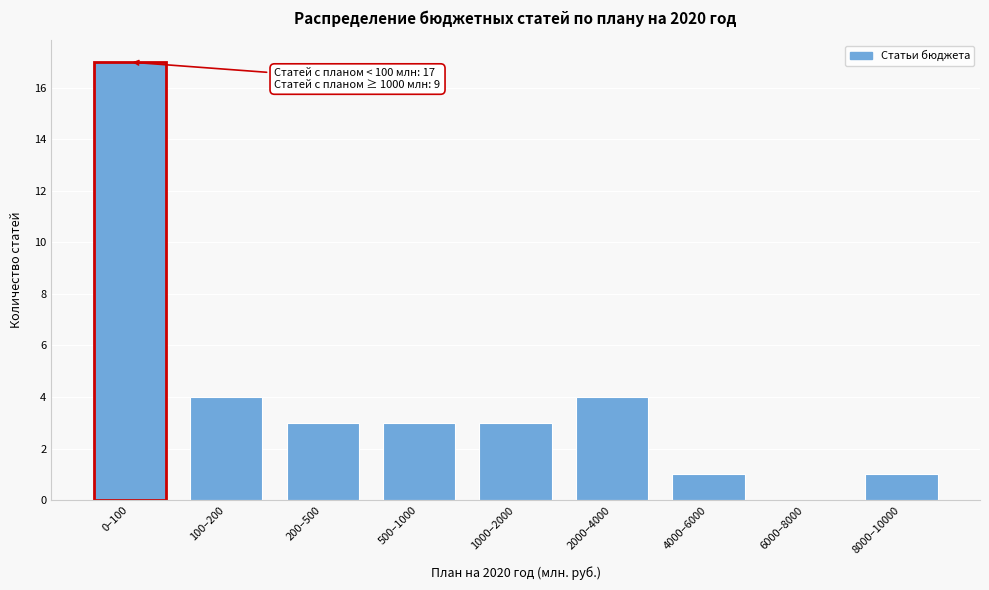

Reading right to left, what are all the values shown in this chart?

8000–10000=1	6000–8000=0	4000–6000=1	2000–4000=4	1000–2000=3	500–1000=3	200–500=3	100–200=4	0–100=17